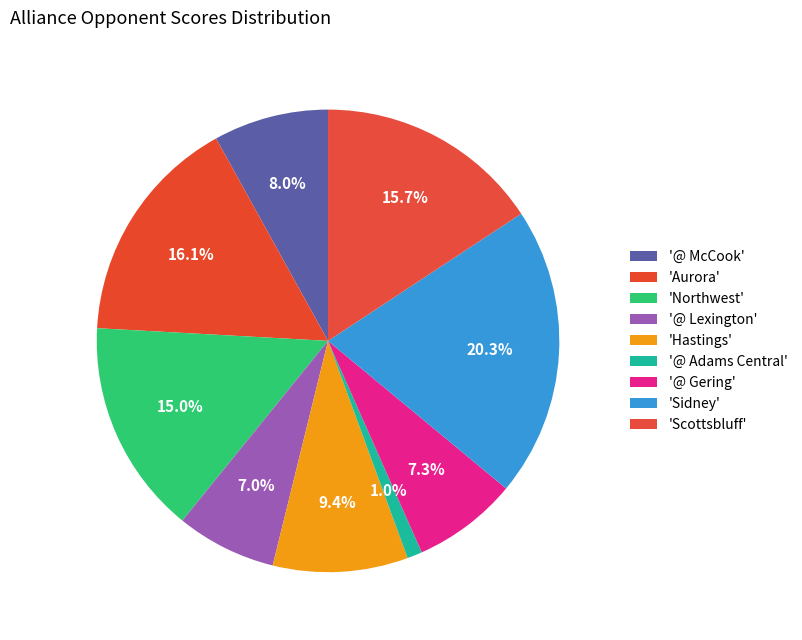

Rank the categories by value from highest to lowest.

Sidney, Aurora, Scottsbluff, Northwest, Hastings, @ McCook, @ Gering, @ Lexington, @ Adams Central